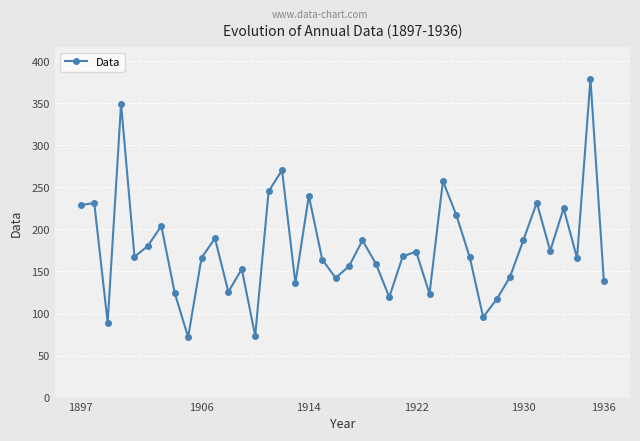

How many interior local valleys (lower than both neighbors) does the data have?

12